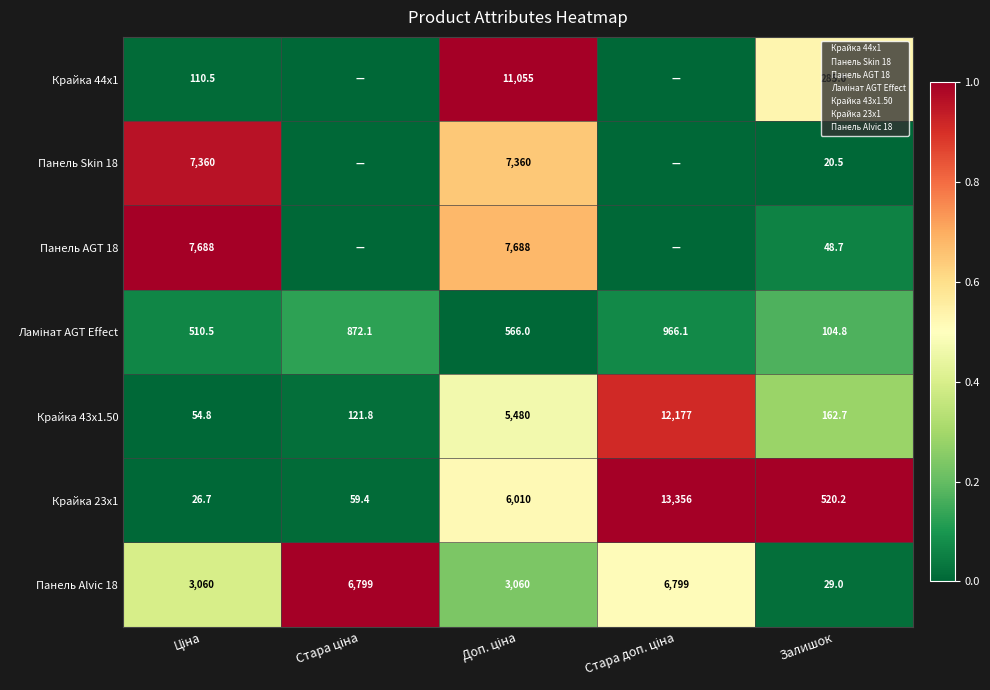

What is the approximate value of Крайка 23x1 at Залишок?

520.2